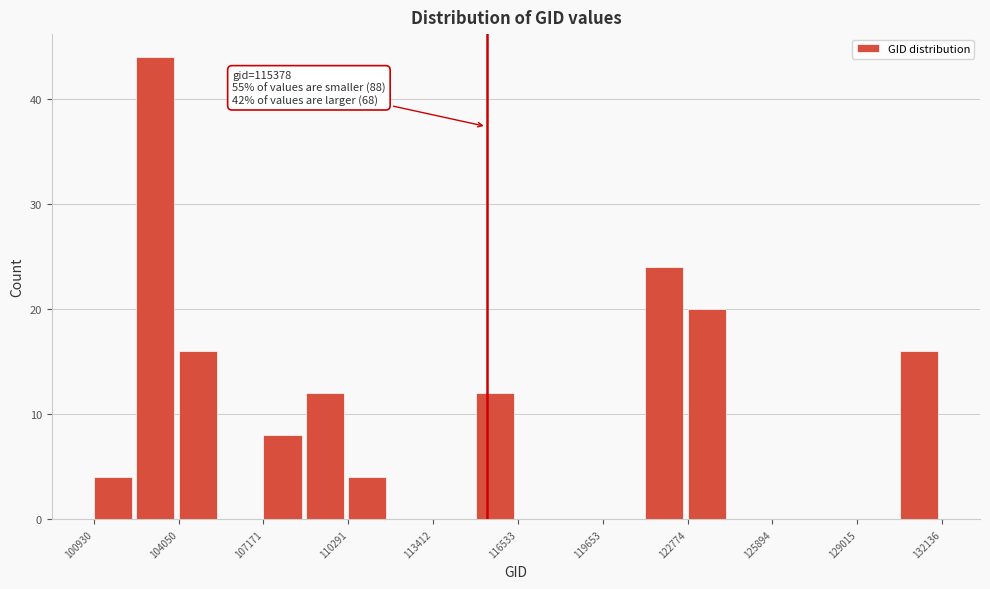

Around what value on the x-axis is the tallest bar? Give the approximate position of its centre, as read against the axis.

103000